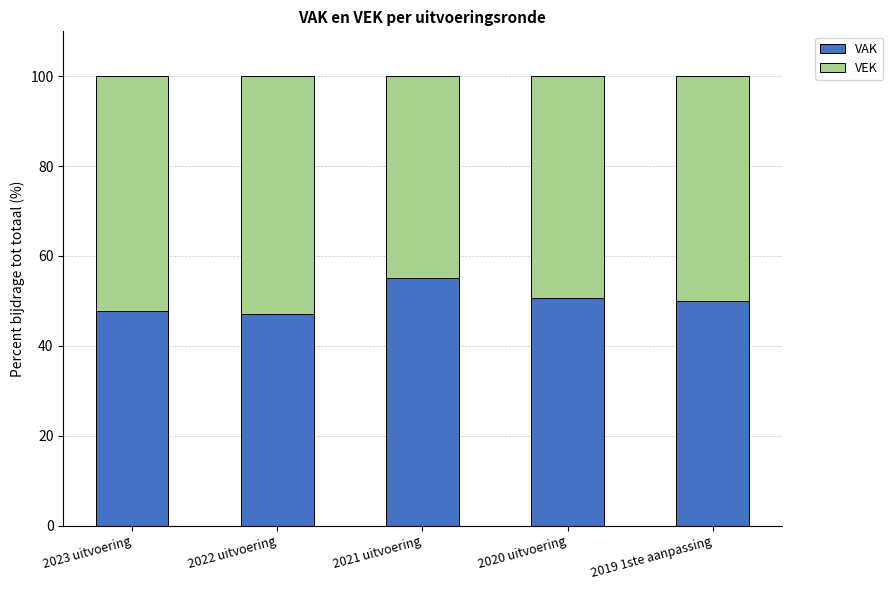

What is the highest value of the VAK series?

55.1